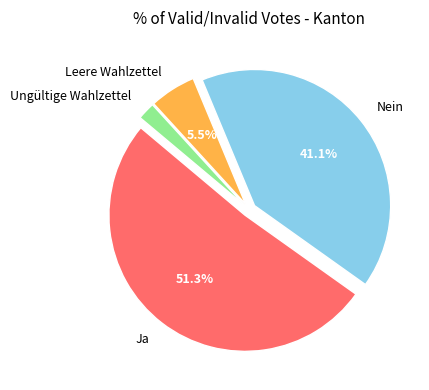

Which has a higher value, Ungültige Wahlzettel or Leere Wahlzettel?

Leere Wahlzettel